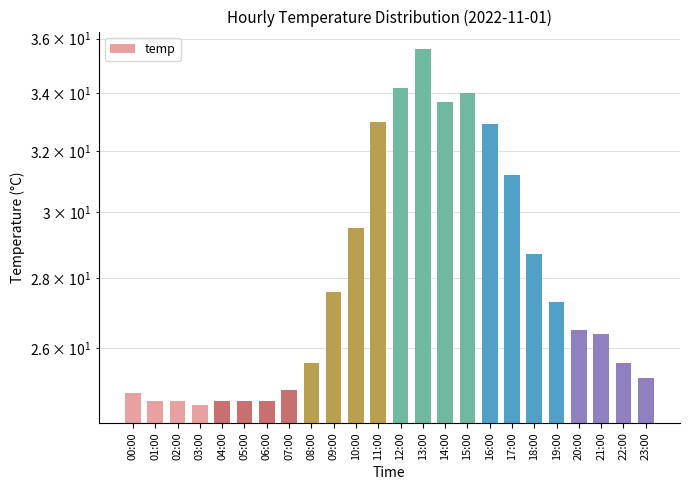

Is it true that the value at 12:00 is 59.0?

False